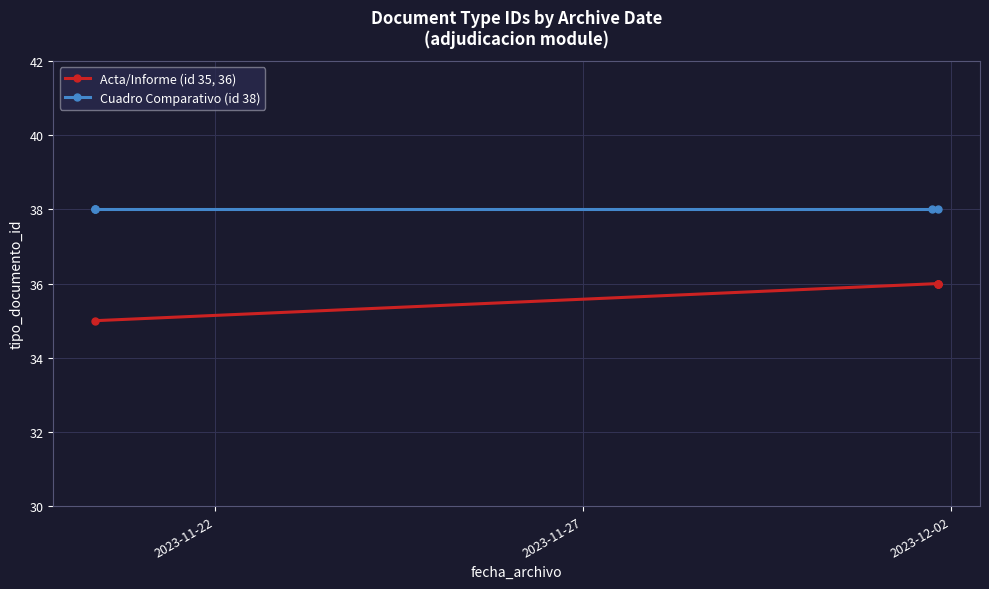

True or false: Acta/Informe (id 35, 36) has more than 2 interior local peaks.

False